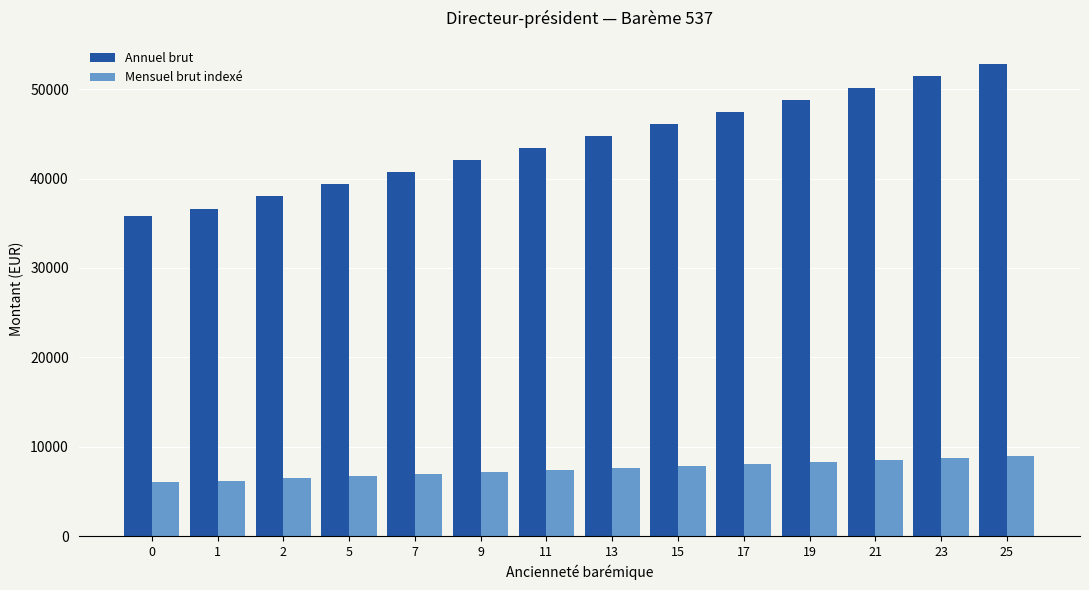

List the series in order of their overall mean, highest first.

Annuel brut, Mensuel brut indexé